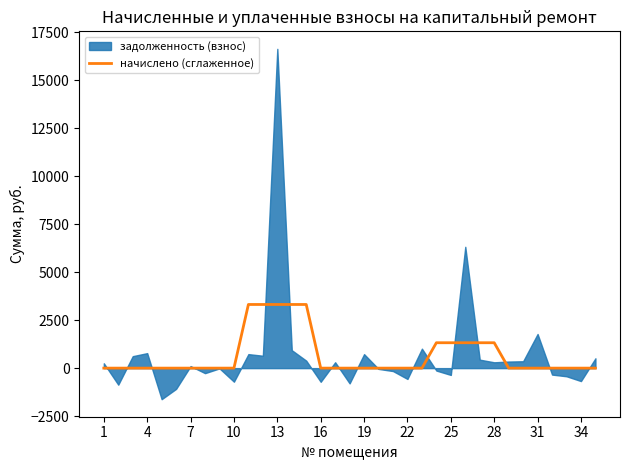

What is the change in value from 16 to 24?

+1322.2